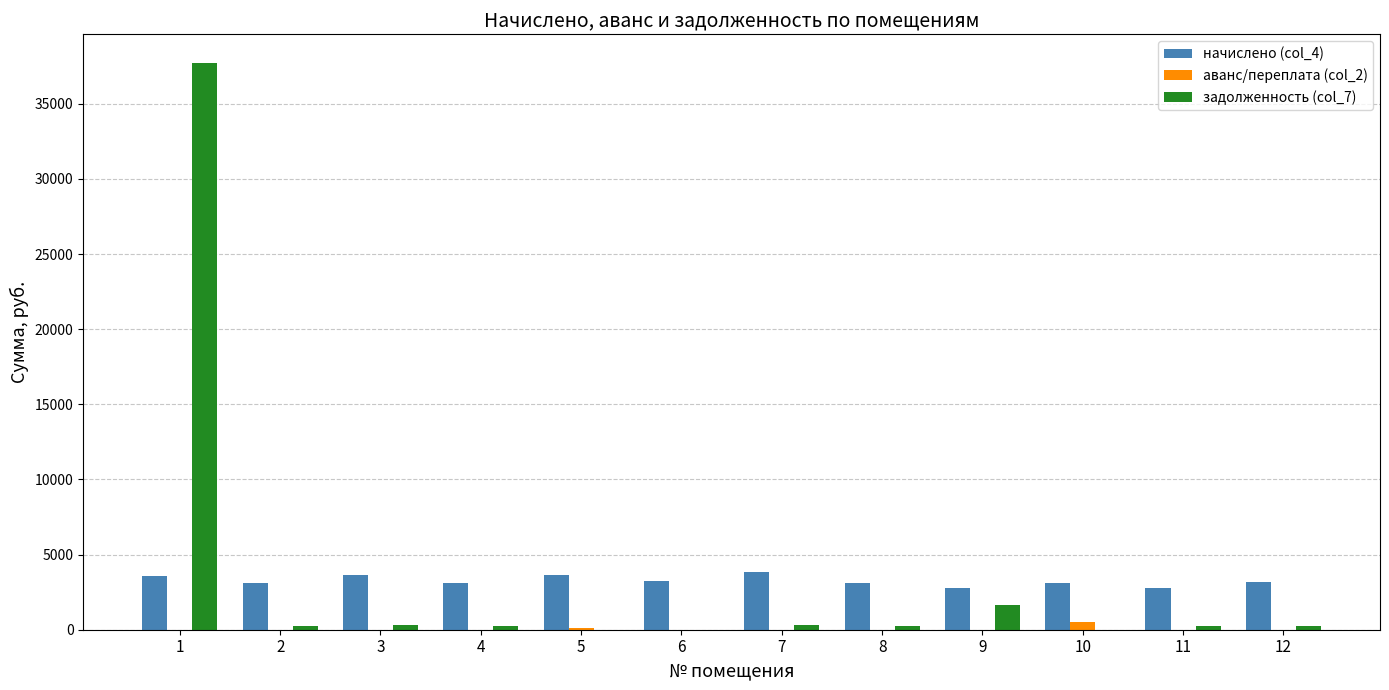

The value of начислено (col_4) at 7 is 3861.0. True or false?

True